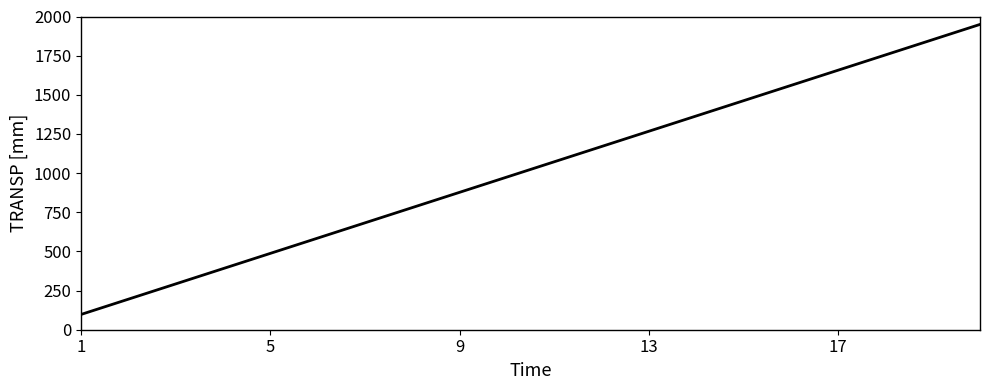

What is the difference between the maximum and minimum values?

1852.5